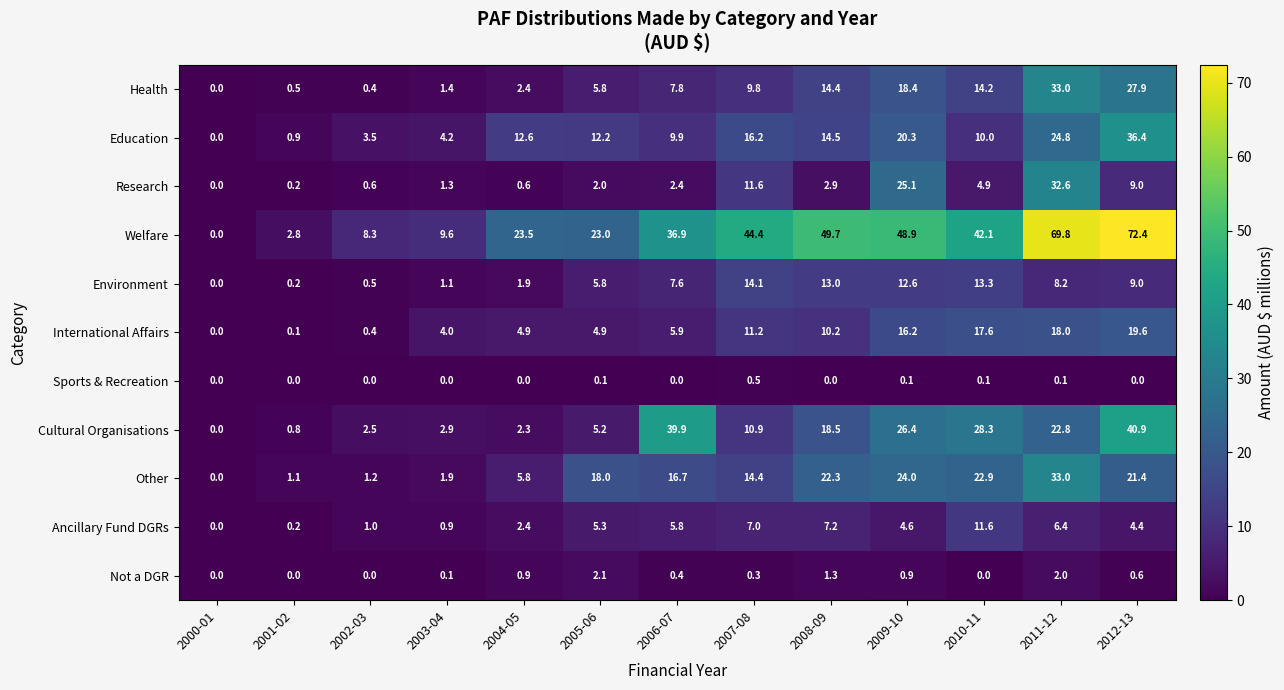

What is the total value across all series at 2010-11?

165.0